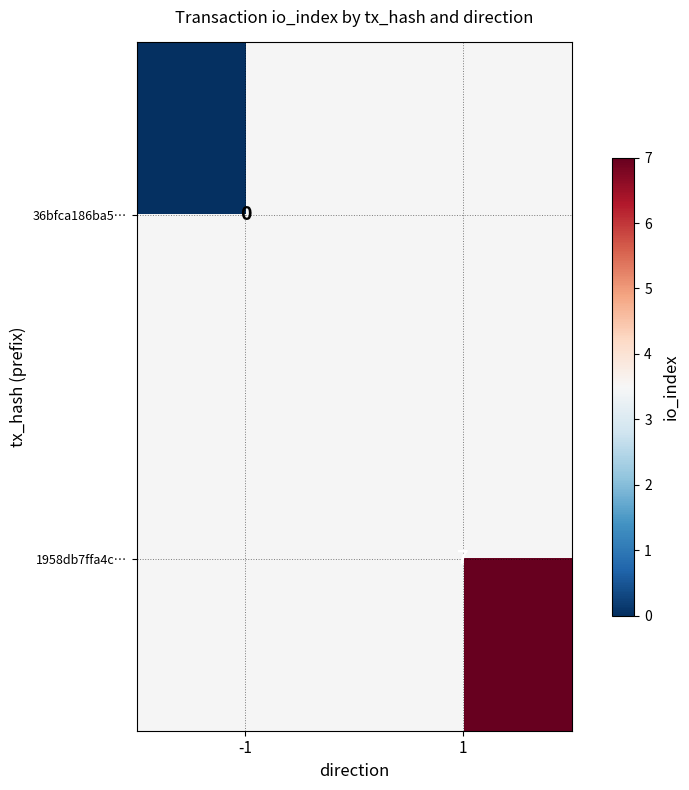

Is the value of 1958db7ffa4c… at 1 greater than the value of 36bfca186ba5… at -1?

Yes